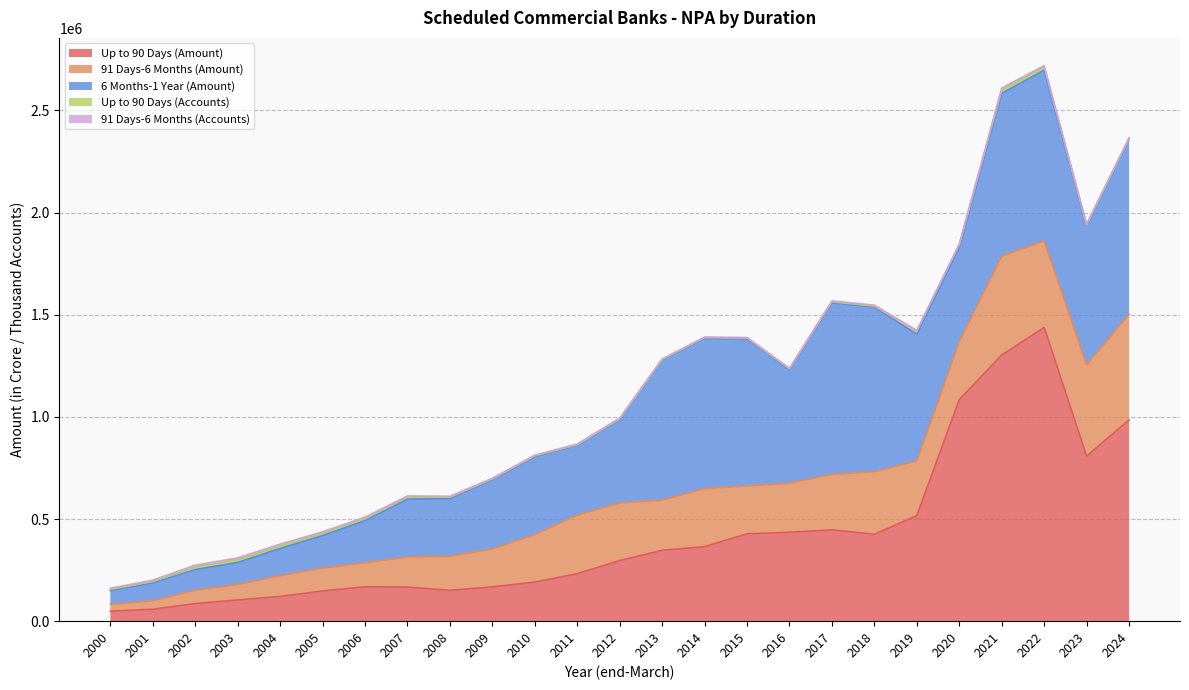

What is the sum of all 91 Days-6 Months (Accounts) values?

128572